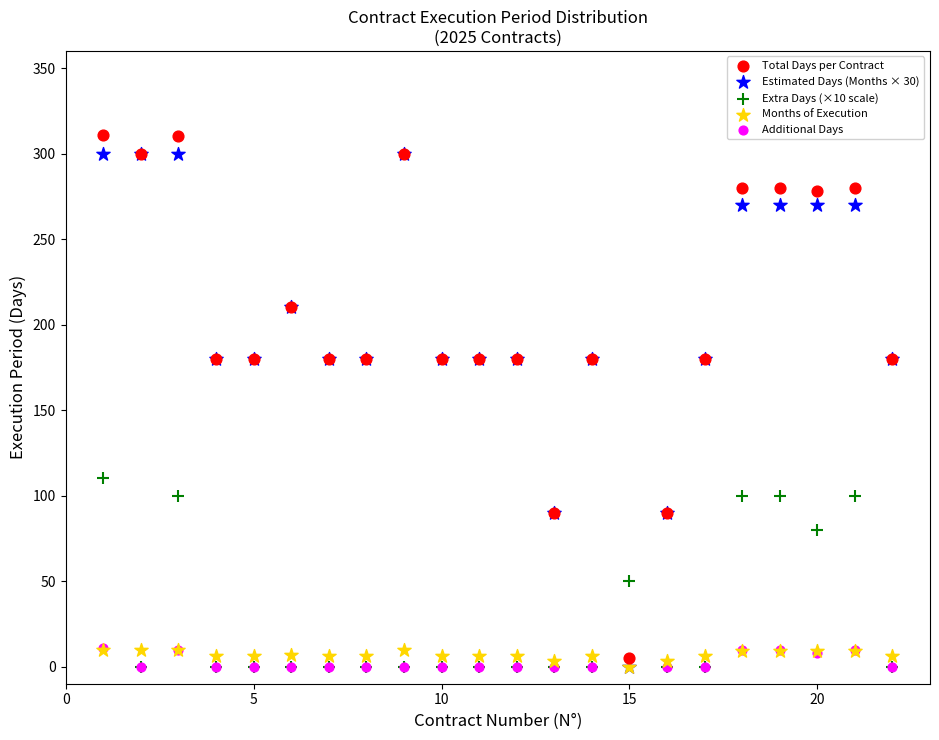

Which series reaches the maximum Y coordinate?

Total Days per Contract